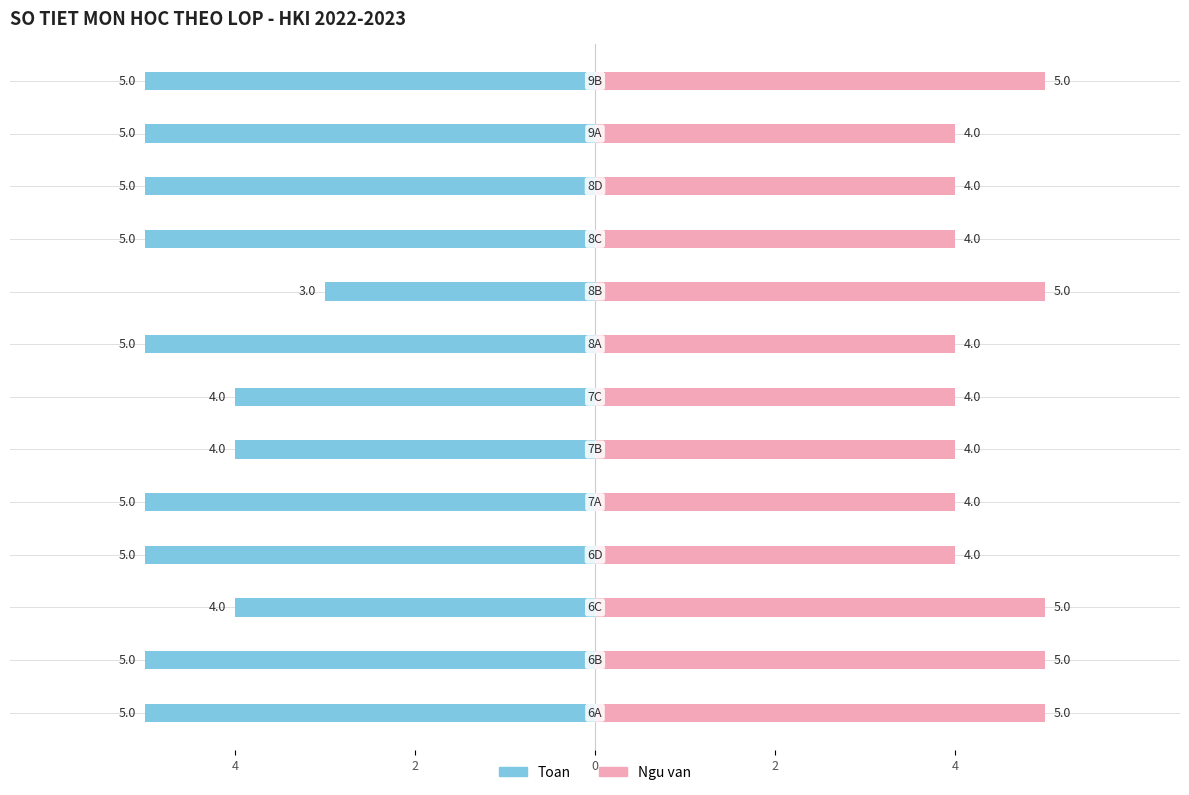

What is the sum of all Ngu van values?

57